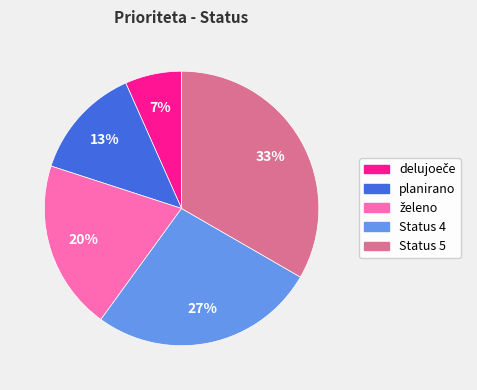

Is the sum of Status 4 and planirano greater than half?

No